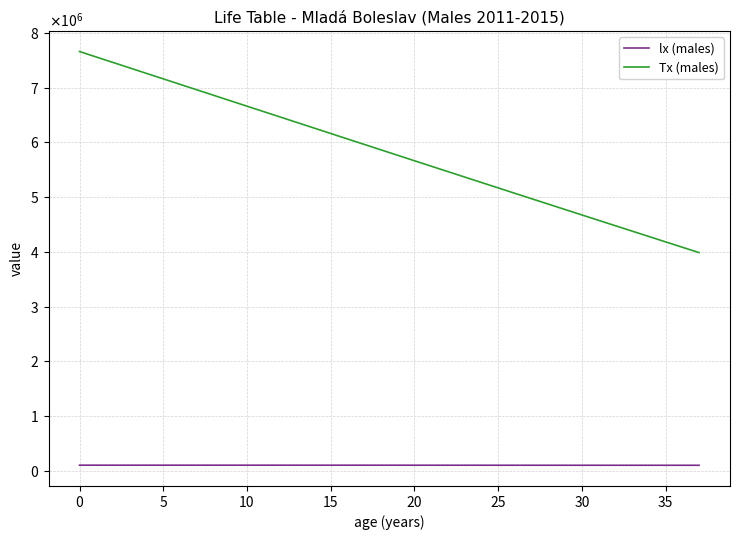

What is the difference between the maximum and second lowest values in the Tx (males) series?

3577516.3